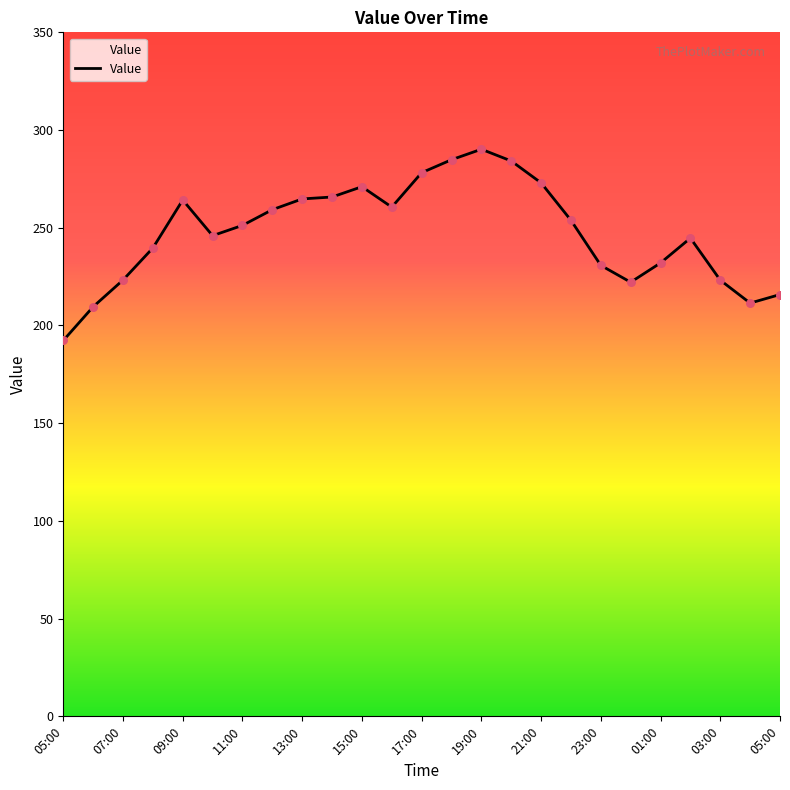

What is the difference between the maximum and minimum values?

97.9